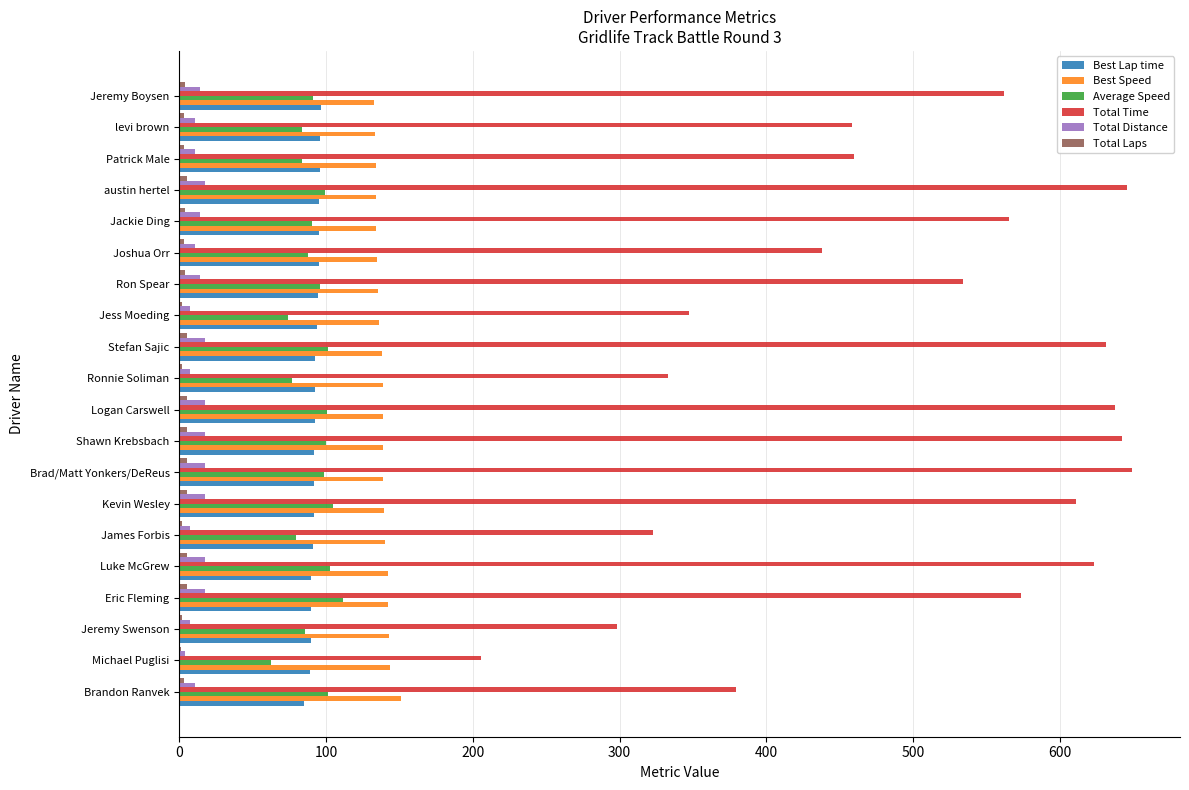

The Best Lap time series shows 96.7 at Jeremy Boysen. True or false?

True